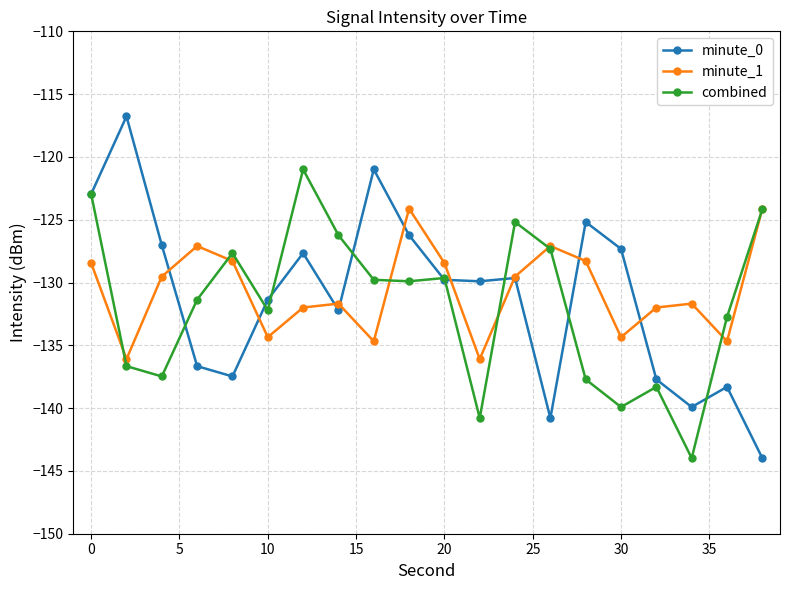

Does the chart display data point markers on the line(s)?

Yes